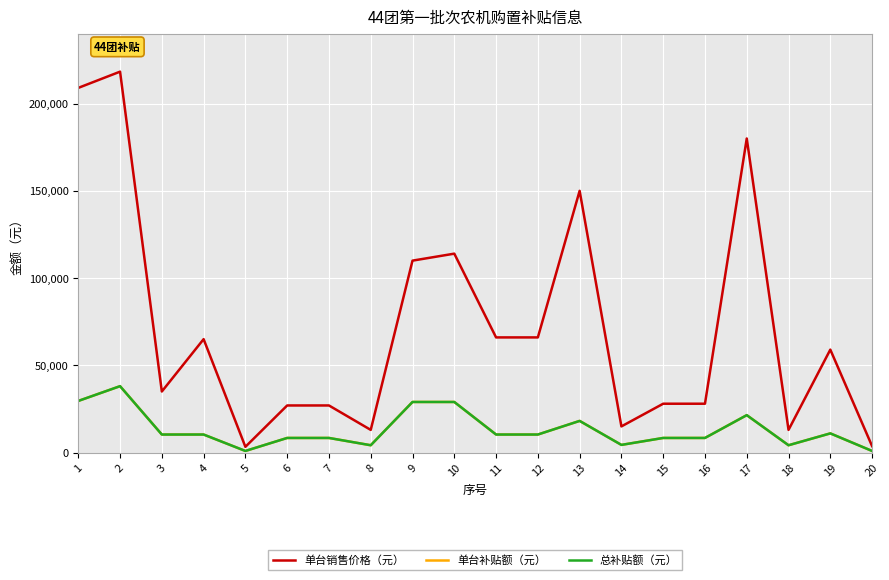

Reading left to right, extract all data points from this chart.

单台销售价格（元）: 1=209000	2=218300	3=35000	4=65000	5=3300	6=27000	7=27000	8=13000	9=110000	10=114000	11=66000	12=66000	13=150000	14=15000	15=28000	16=28000	17=180000	18=13000	19=59000	20=3700
单台补贴额（元）: 1=29590	2=38060	3=10340	4=10340	5=930	6=8380	7=8380	8=4200	9=29000	10=29000	11=10340	12=10340	13=18150	14=4400	15=8380	16=8380	17=21450	18=4200	19=11000	20=930
总补贴额（元）: 1=29590	2=38060	3=10340	4=10340	5=930	6=8380	7=8380	8=4200	9=29000	10=29000	11=10340	12=10340	13=18150	14=4400	15=8380	16=8380	17=21450	18=4200	19=11000	20=930